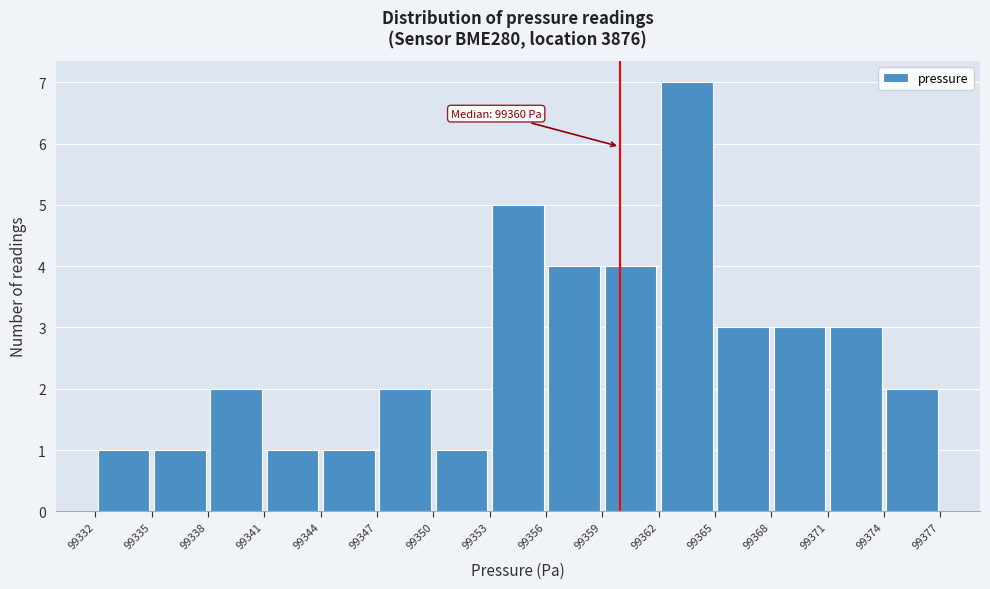

Which range on the x-axis has the tallest bar?

99362 to 99365